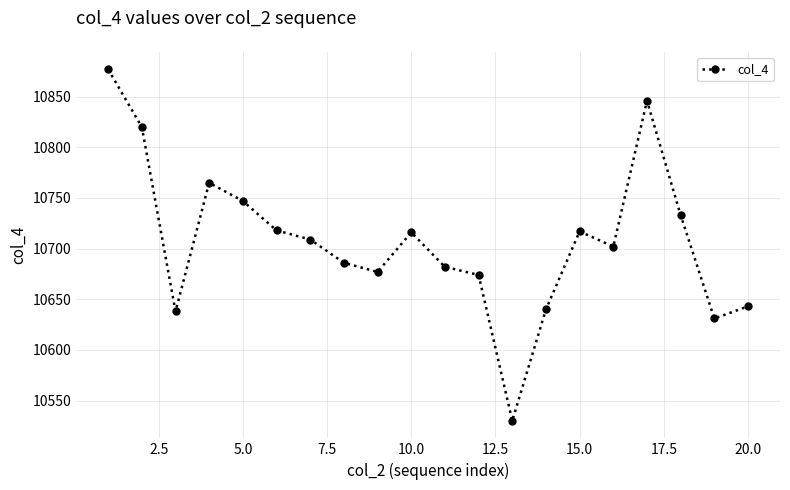

What is the maximum value shown in the chart?

10877